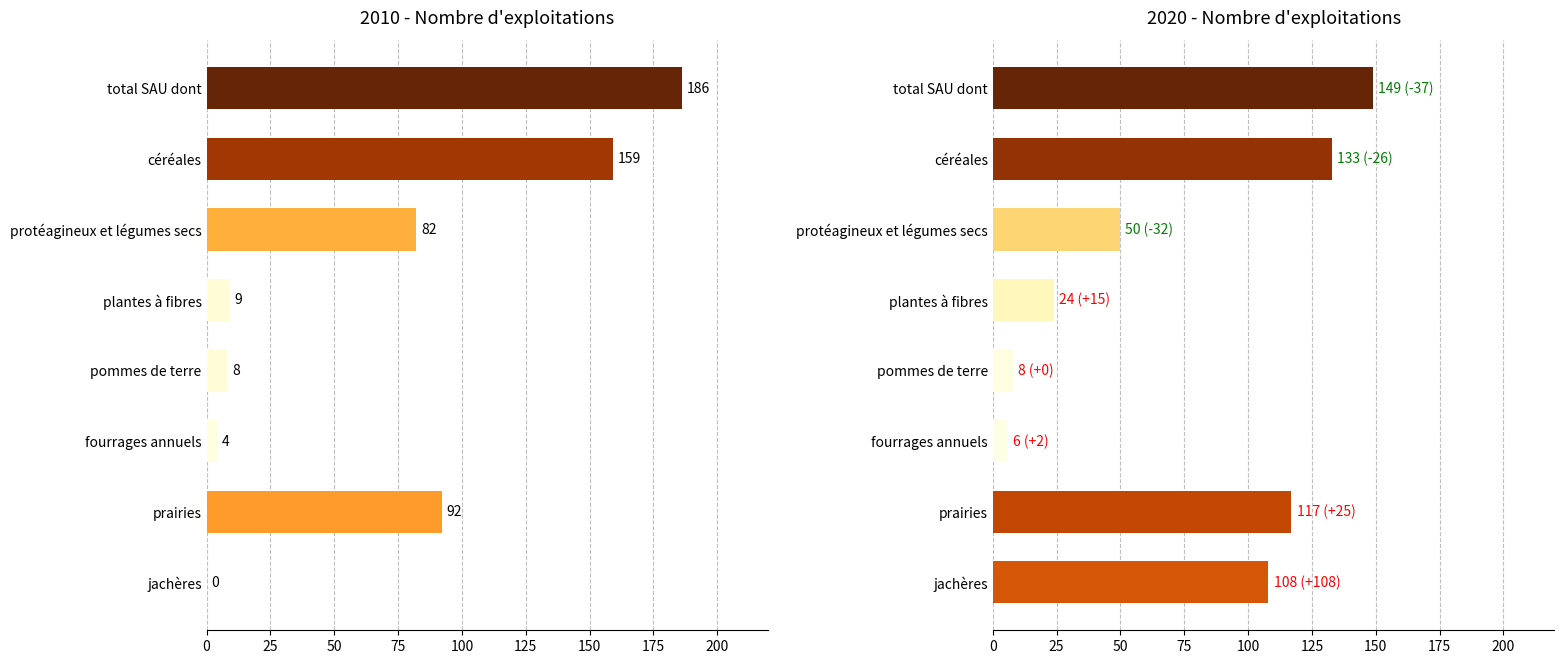

Reading right to left, transcribe all the data shown in this chart.

2010_n: 0	92	4	8	9	82	159	186
2020_n: 108	117	6	8	24	50	133	149